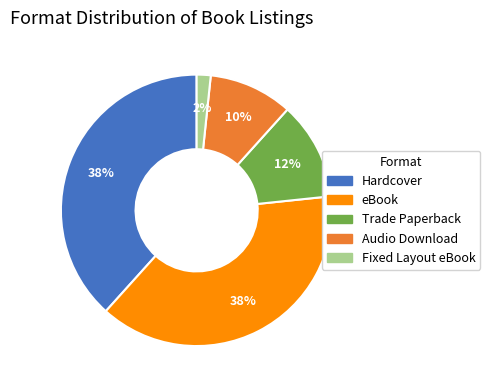

Count the number of slices in the pie.

5